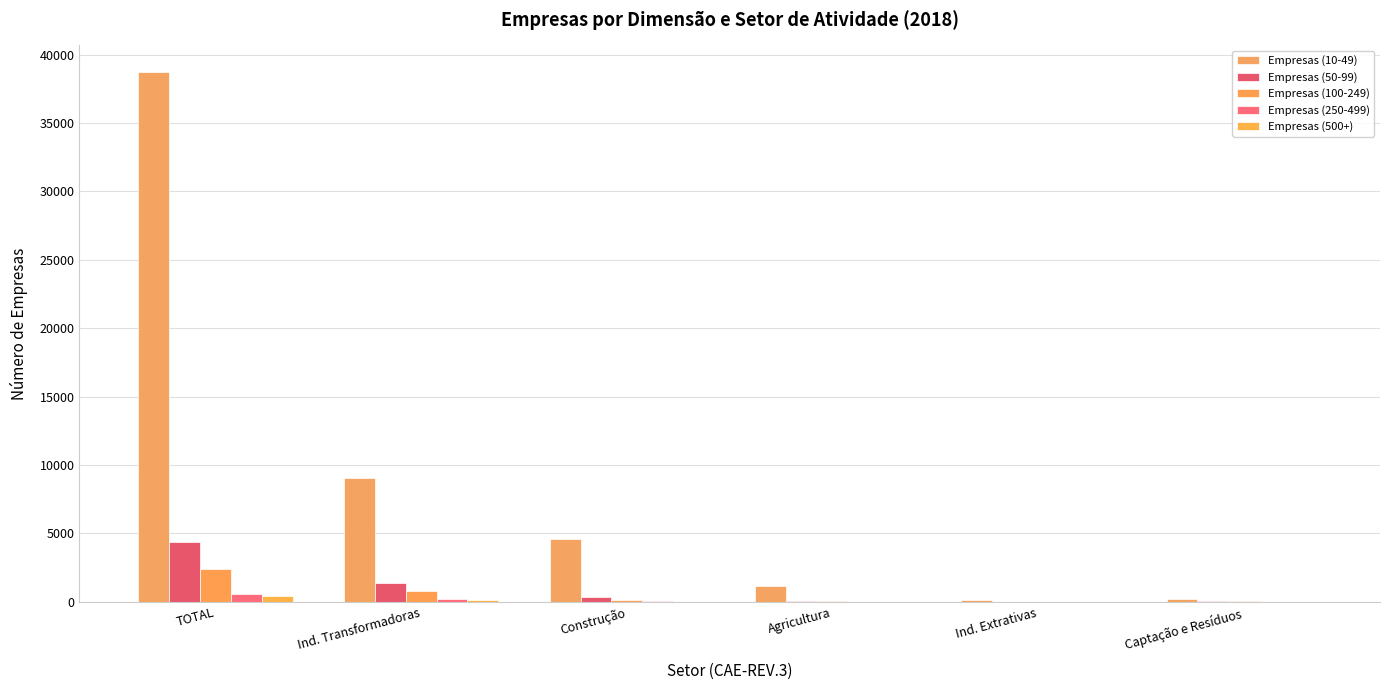

Rank the series by their maximum value, from lowest to highest.

Empresas (500+), Empresas (250-499), Empresas (100-249), Empresas (50-99), Empresas (10-49)